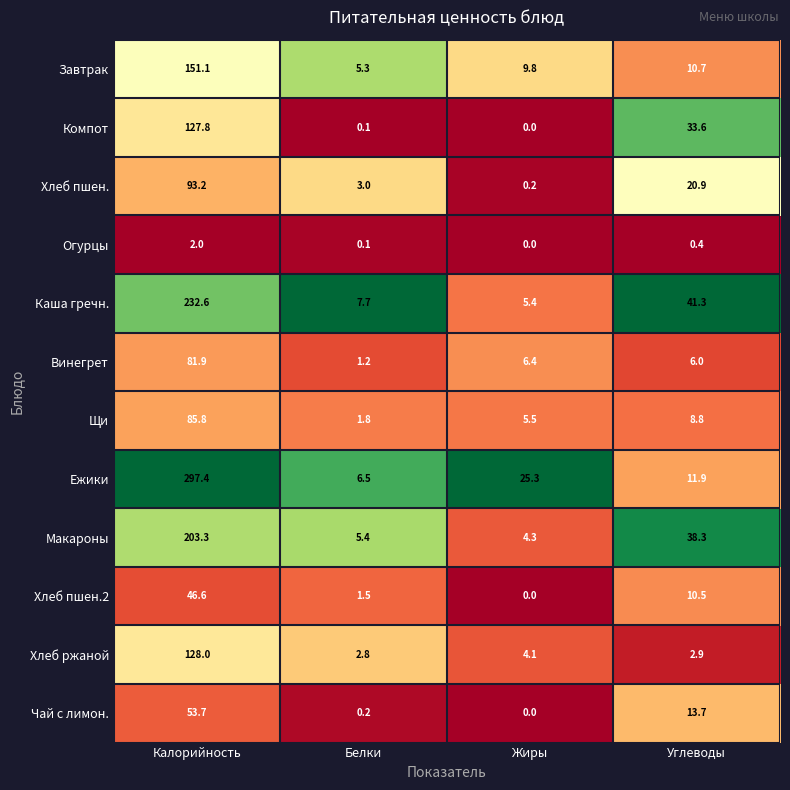

At which label is Щи closest to 43?

Углеводы